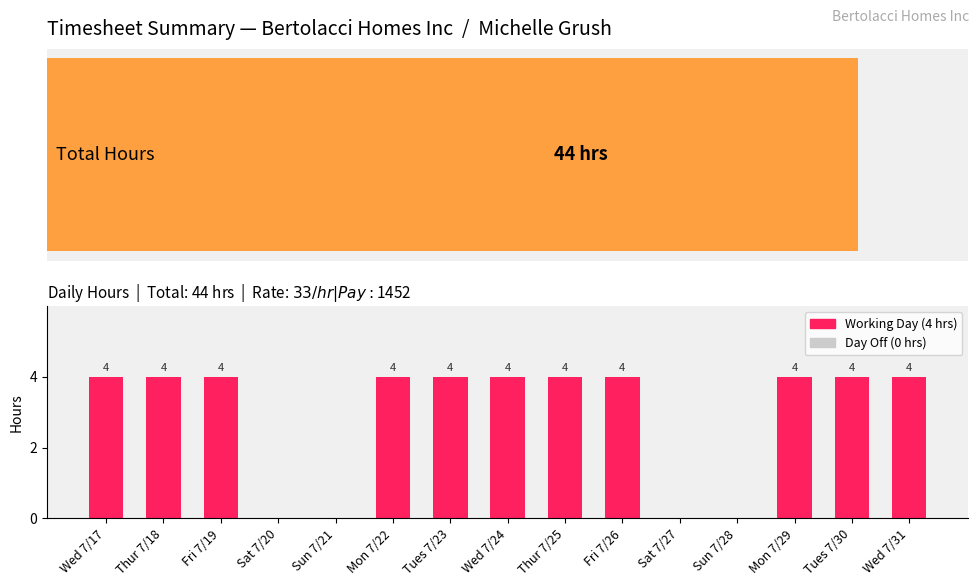

Rank the categories by value from lowest to highest.

Sat 7/20, Sun 7/21, Sat 7/27, Sun 7/28, Wed 7/17, Thur 7/18, Fri 7/19, Mon 7/22, Tues 7/23, Wed 7/24, Thur 7/25, Fri 7/26, Mon 7/29, Tues 7/30, Wed 7/31